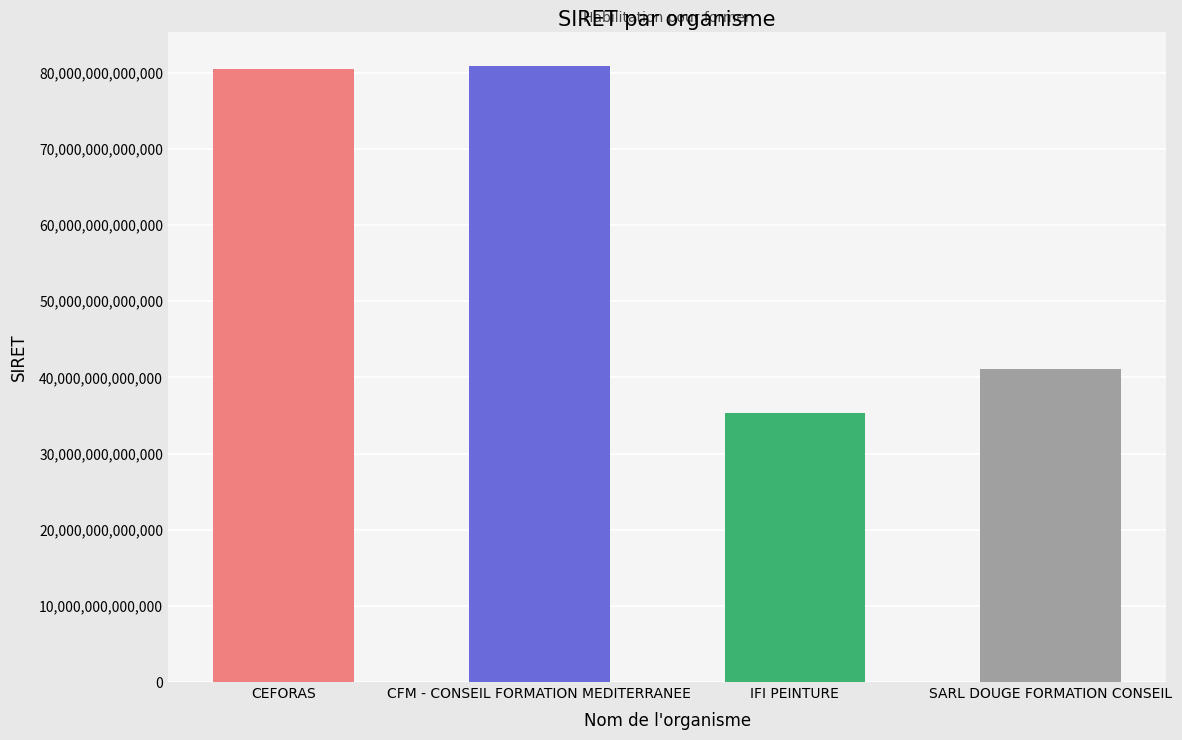

What is the label of the 1st bar from the right?

SARL DOUGE FORMATION CONSEIL